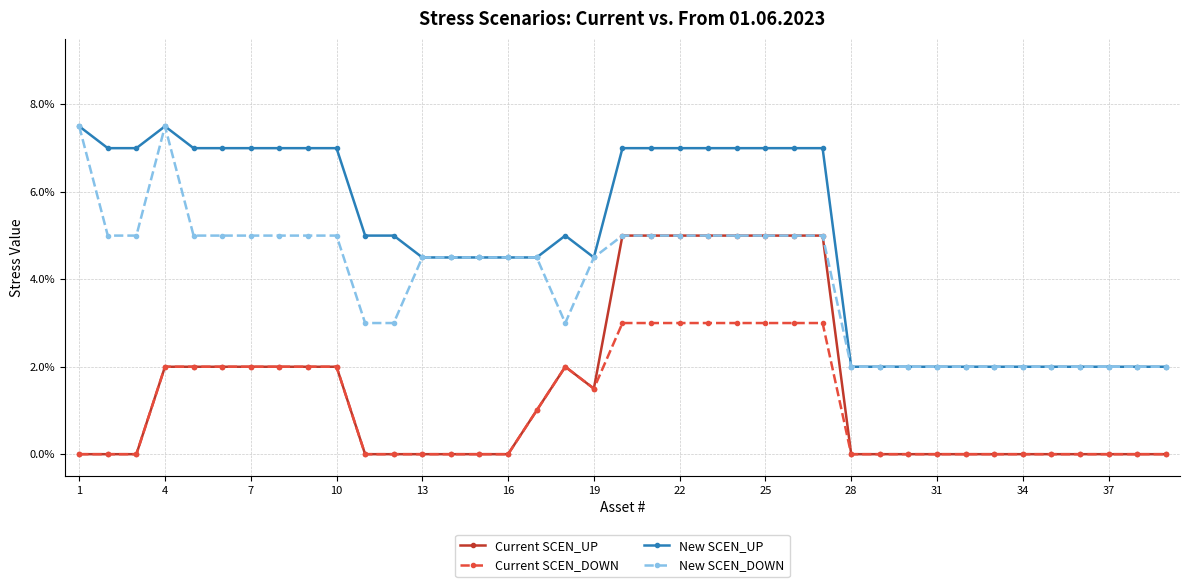

What are all the series names shown in the legend?

Current SCEN_UP, Current SCEN_DOWN, New SCEN_UP, New SCEN_DOWN